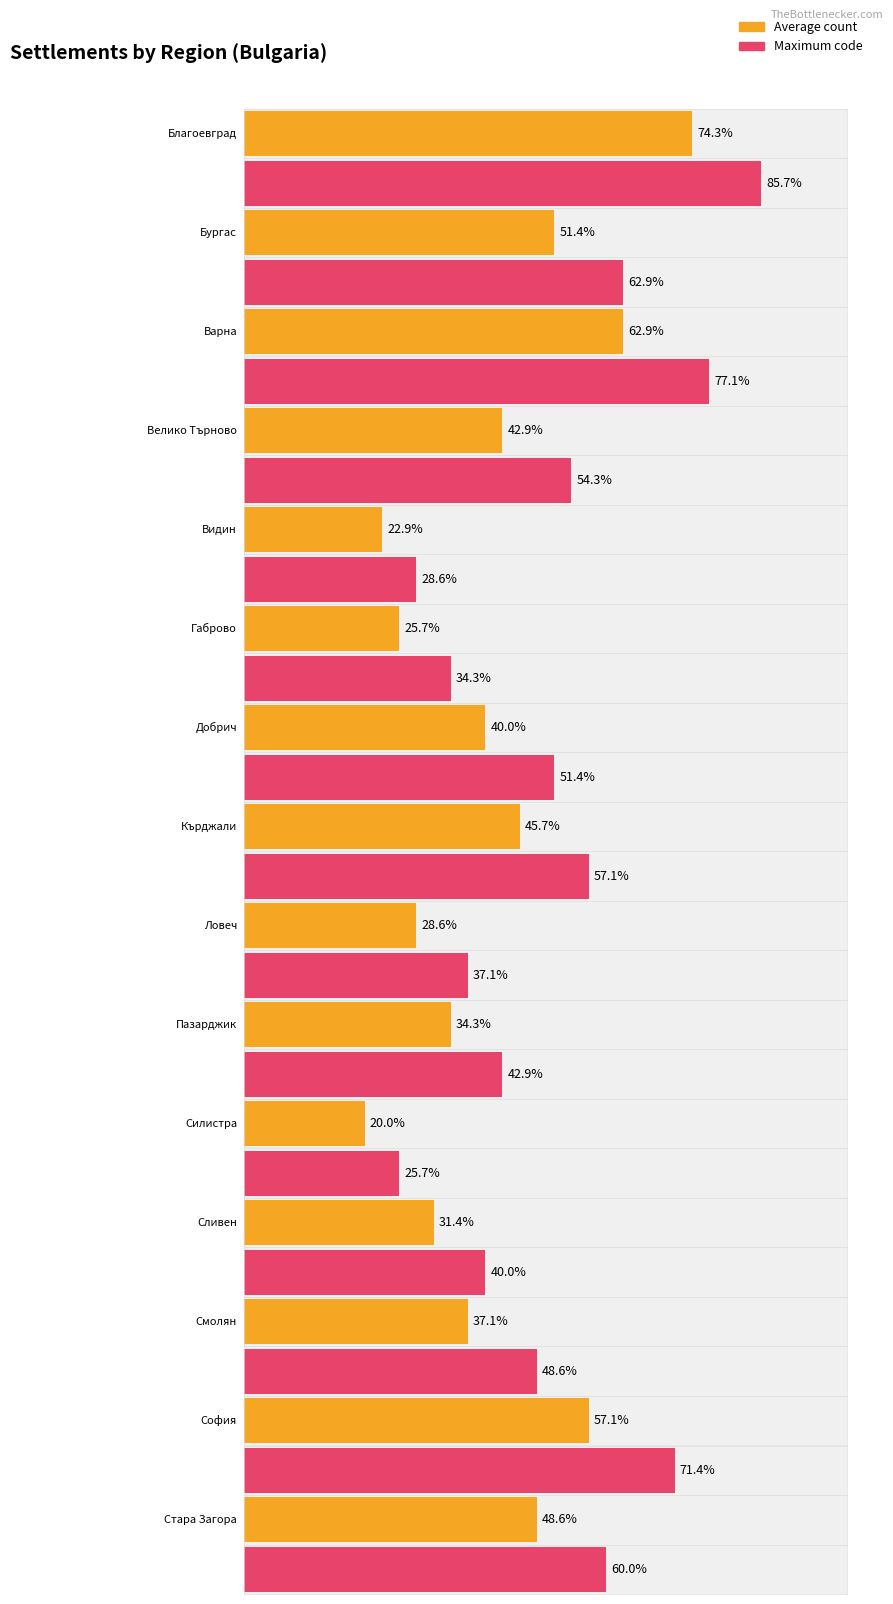

What is the label of the 15th bar from the left?

Стара Загора